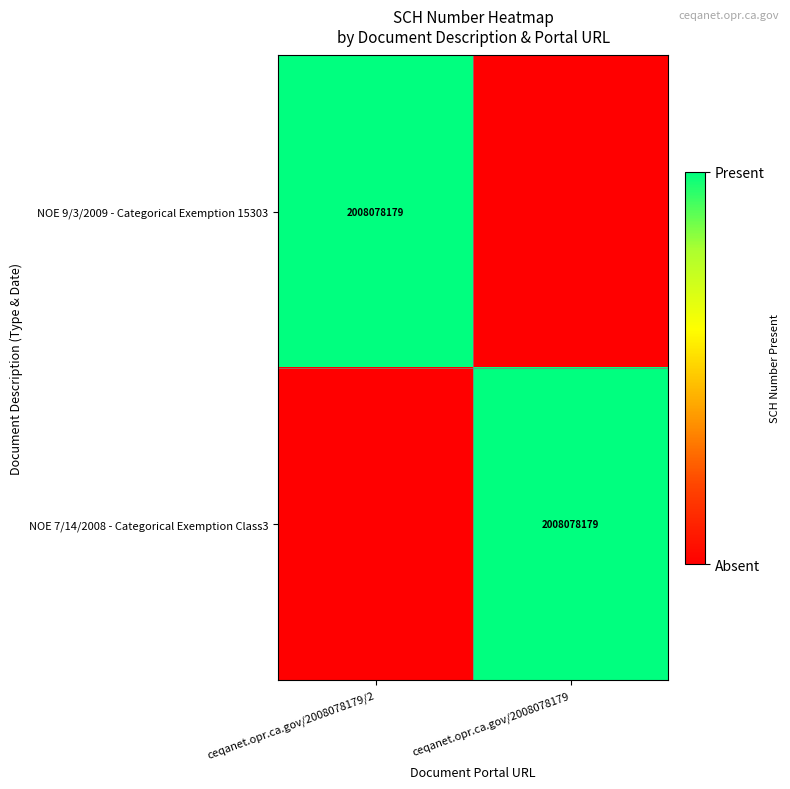

The NOE 9/3/2009 - Categorical Exemption 15303 series shows 0 at ceqanet.opr.ca.gov/2008078179/2. True or false?

False